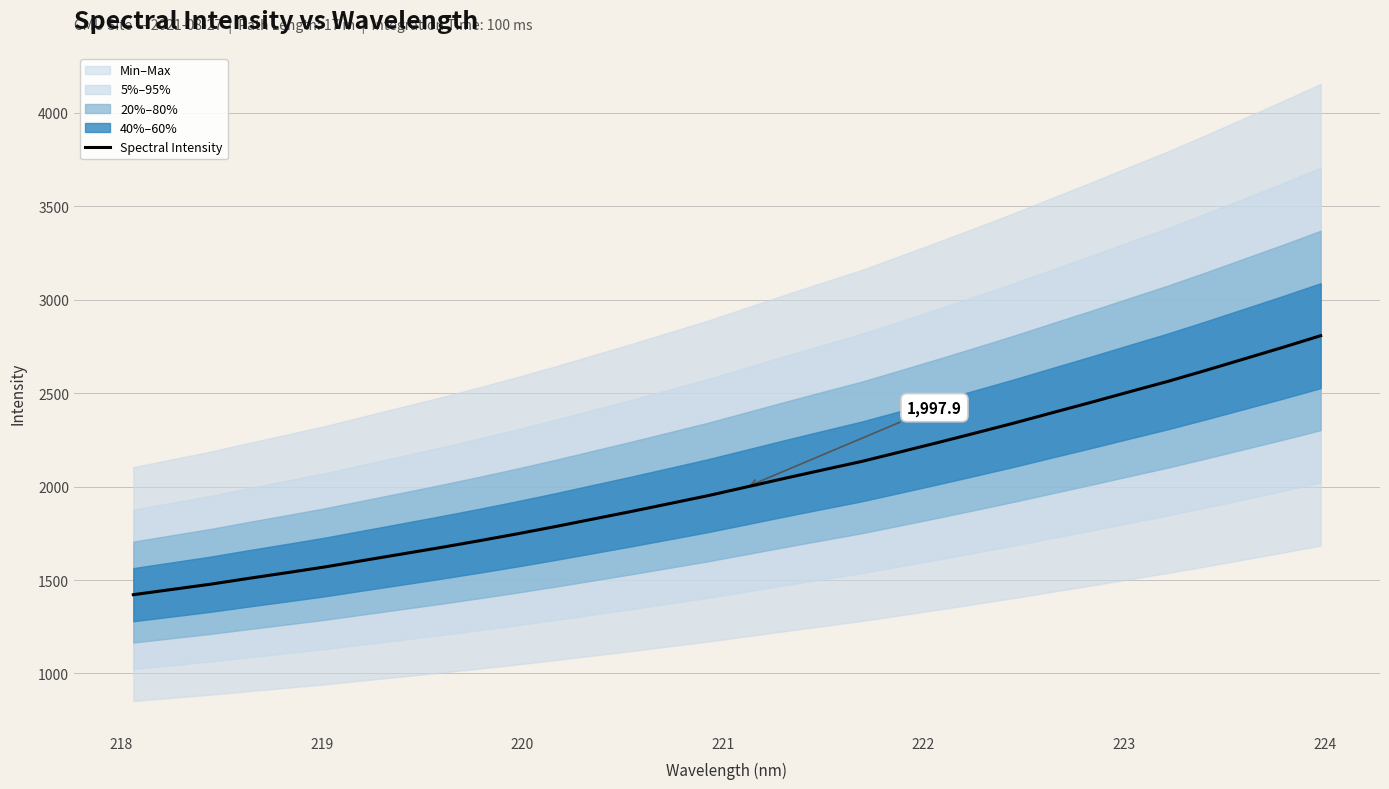

True or false: there are more than 1 points higher than both neighbors.

False